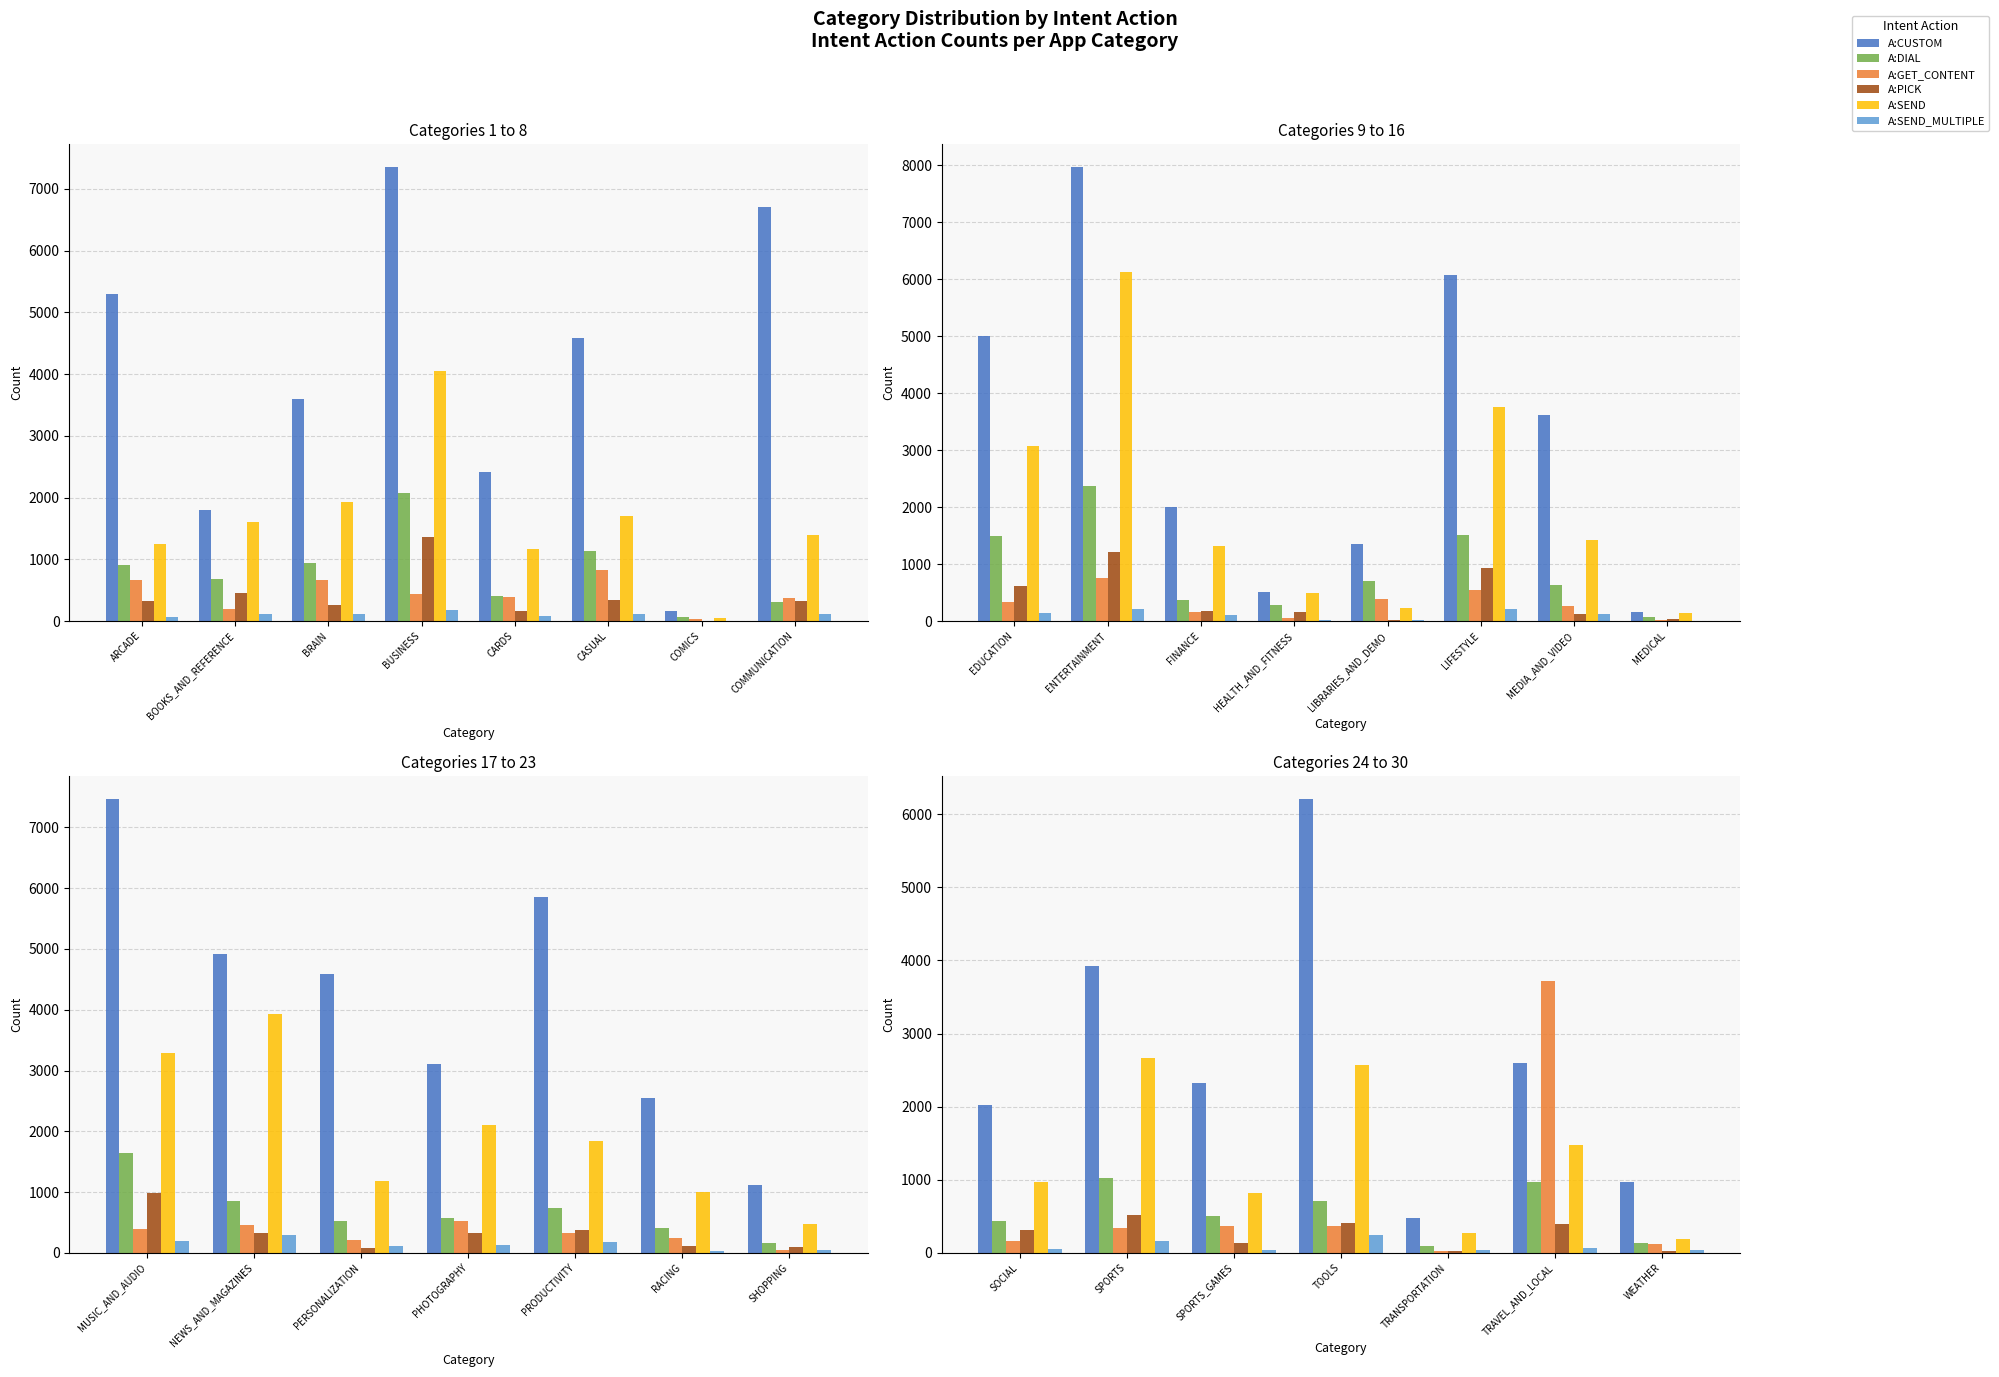

Where does the A:PICK series first go above 315?

SPORTS